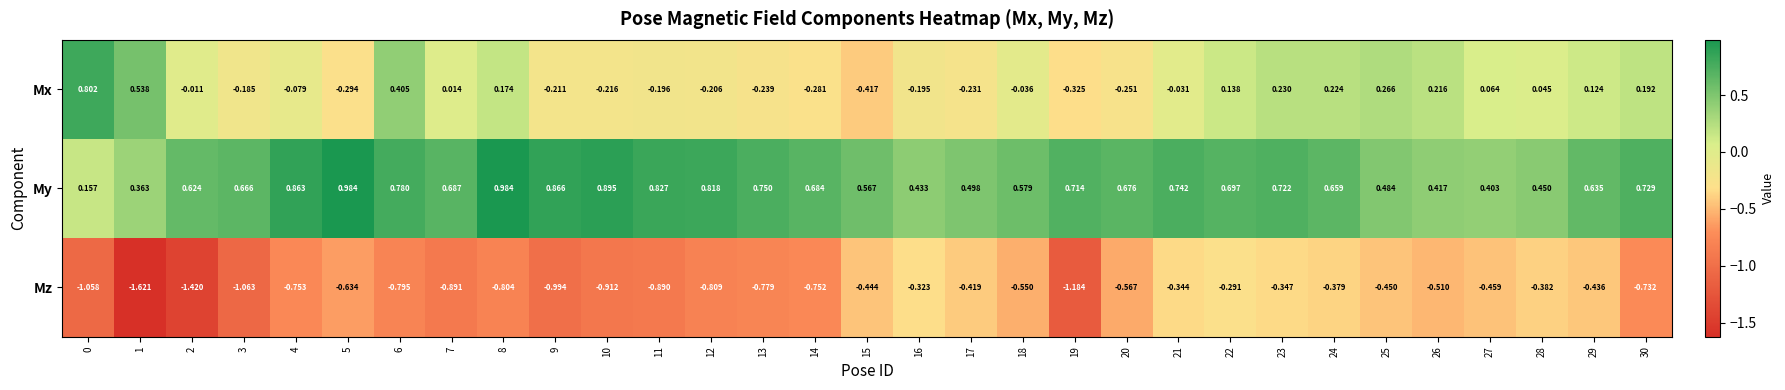

How many categories are shown in the chart?

31